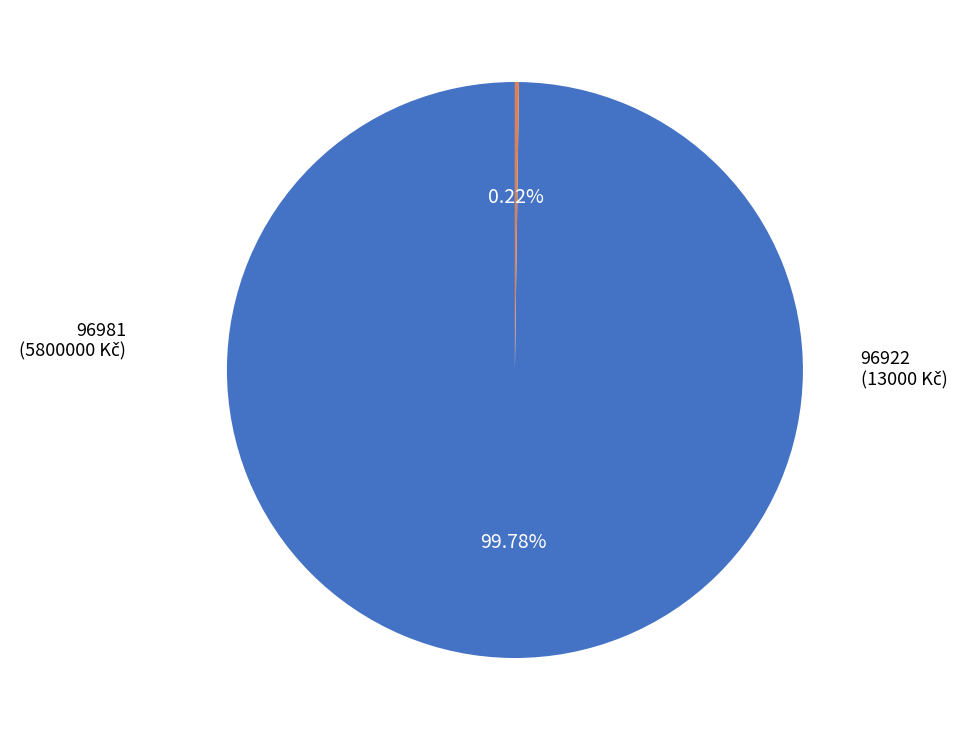

To the nearest percent, what is the average slice percentage?

50%